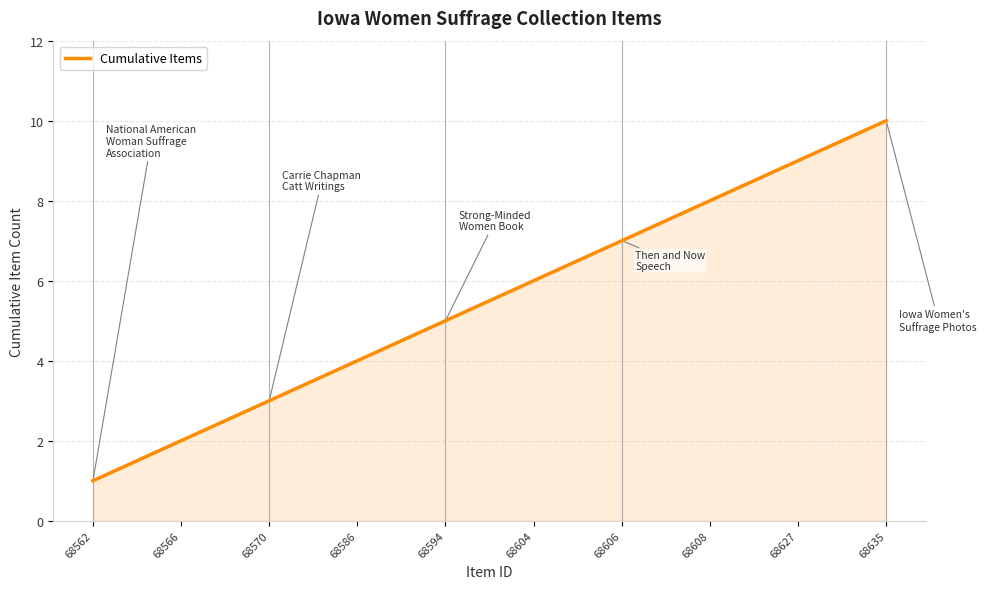

How many lines are shown in the chart?

1